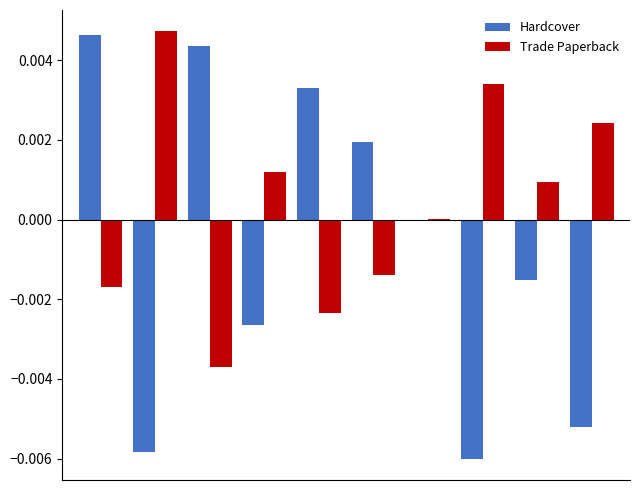

Does the chart contain stacked bars?

No